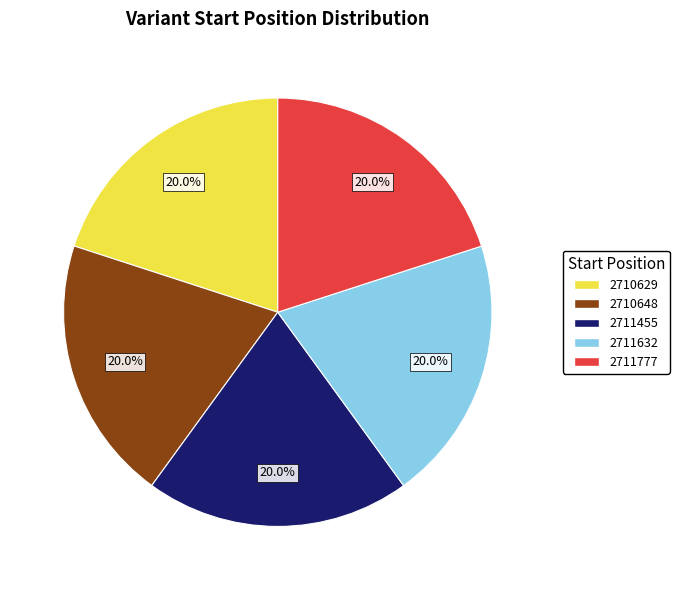

What portion of the pie excludes 2710648?

80.0%